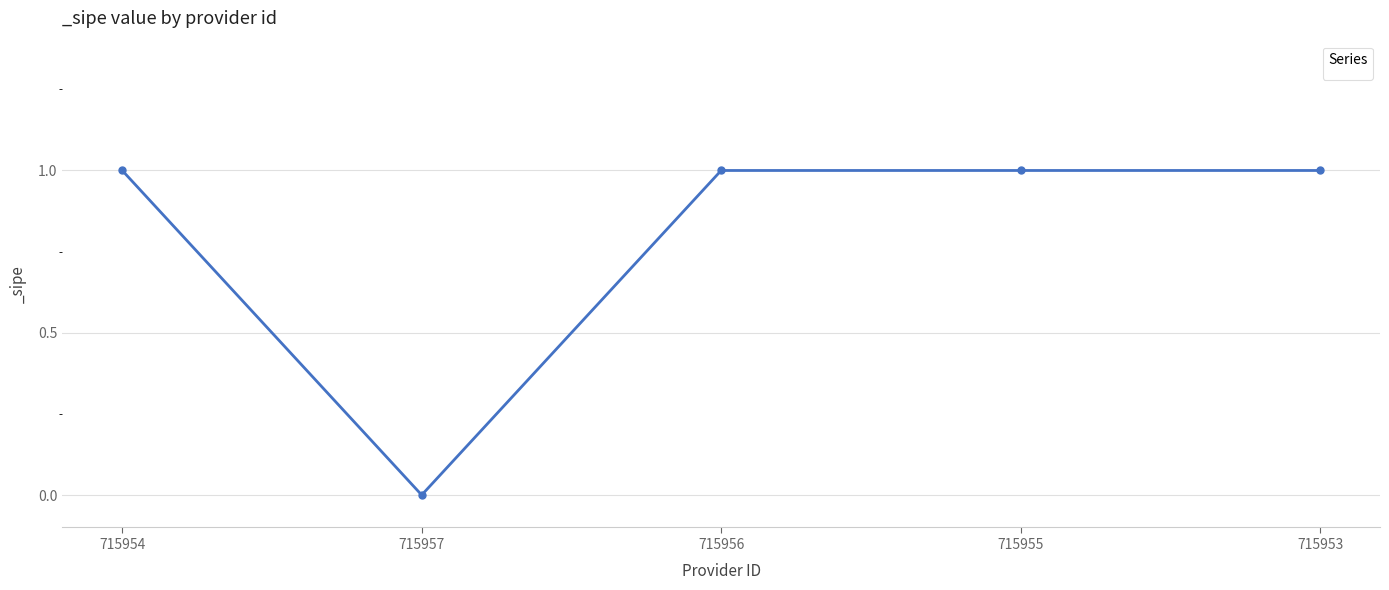

What value does the data have at 715956?

1